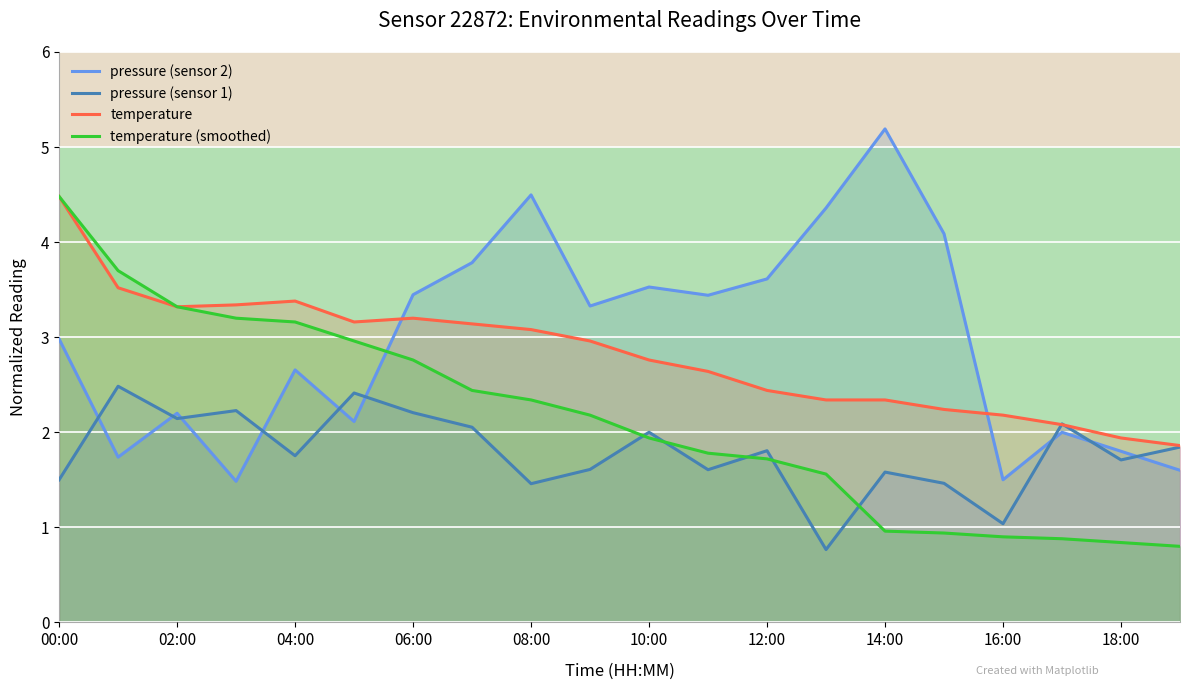

What is the difference between the maximum and second lowest values in the pressure (sensor 2) series?

3.7